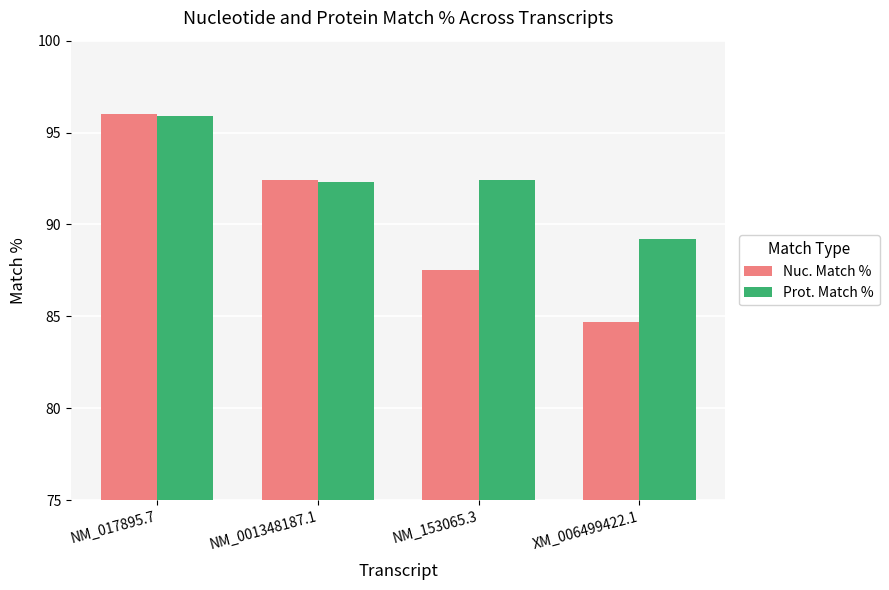

What is the difference between the maximum and minimum values in the Prot. Match % series?

6.7